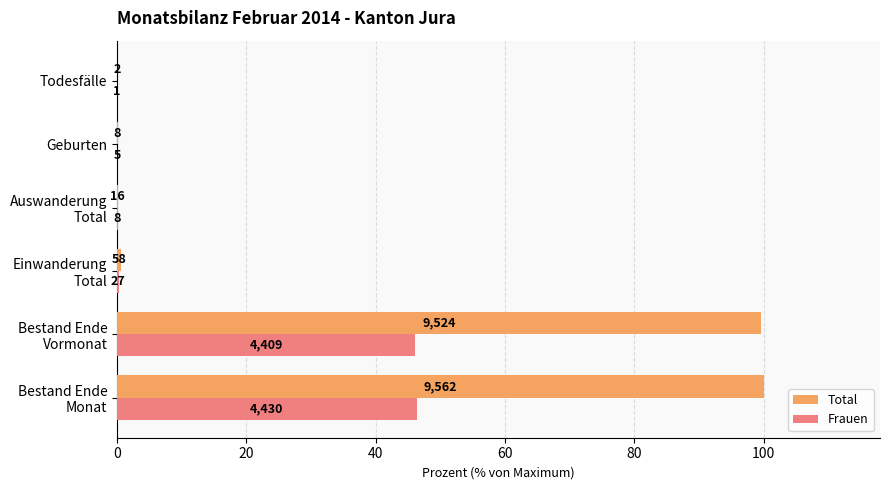

What is the highest value of the Total series?

100.0